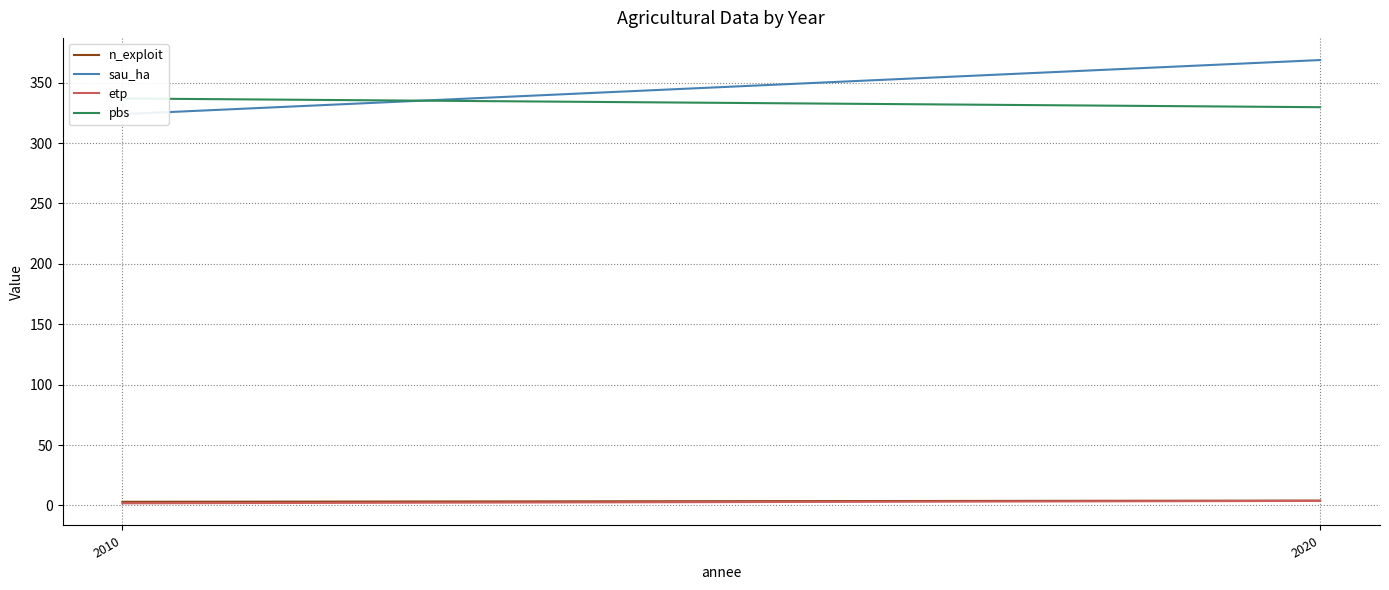

How many values in the etp series are below 3?

1